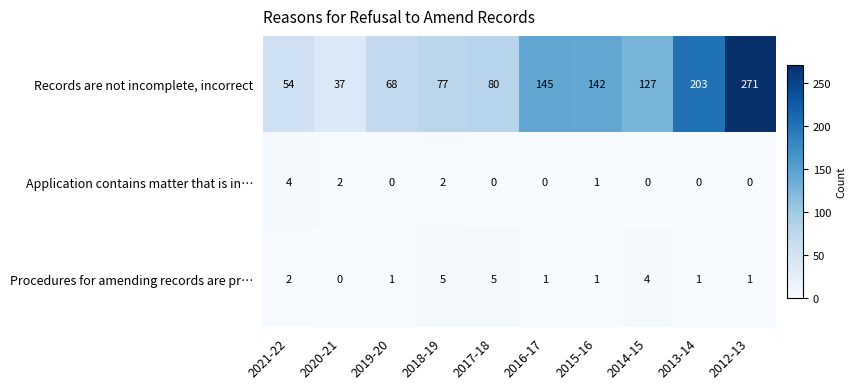

What is the difference between the maximum and minimum values in the Procedures for amending records are pr… series?

5